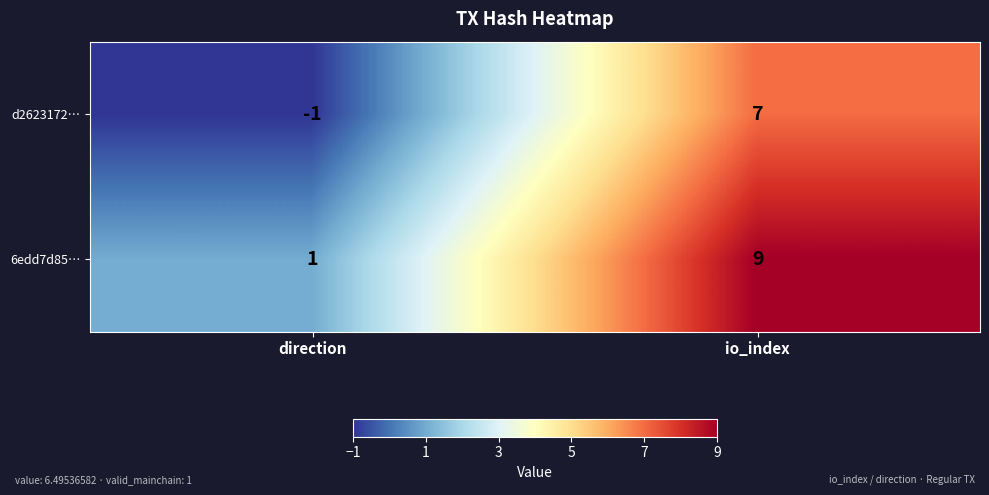

How many data points in d2623172… are less than 7?

1